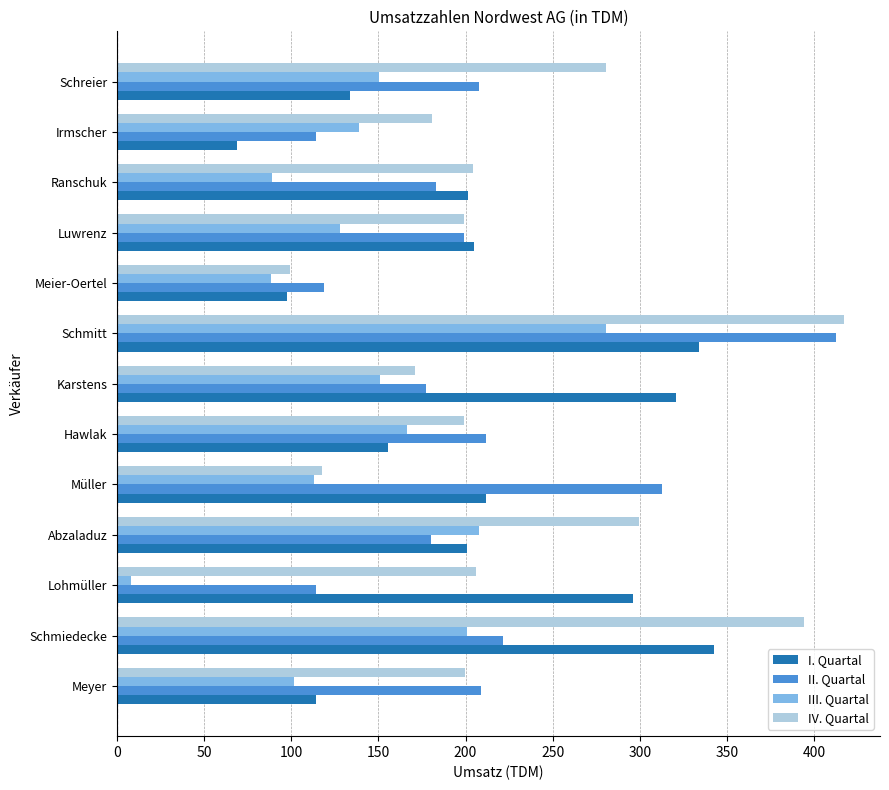

What is the average value of the I. Quartal series?

206.2